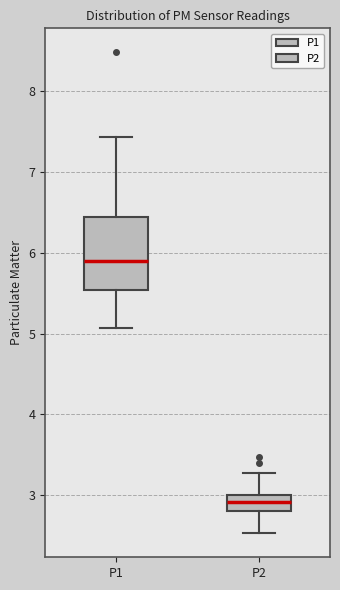

Where does the upper whisker of the box for P1 end on the y-axis? The values are not printed on the chart, so give them approximately, as read against the axis.

7.4